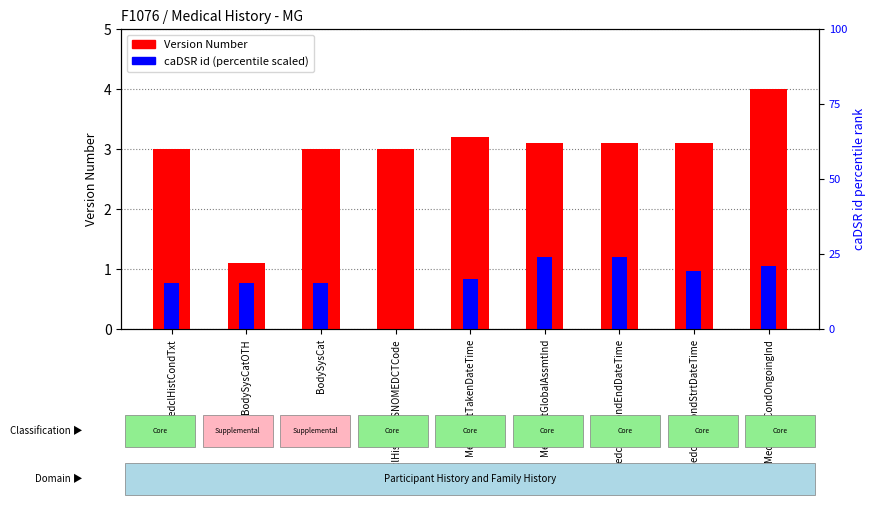

Reading left to right, transcribe all the data shown in this chart.

Version Number: MedclHistCondTxt=3.0	BodySysCatOTH=1.1	BodySysCat=3.0	MedclHistCondSNOMEDCTCode=3.0	MedclHistTakenDateTime=3.2	MedclHistGlobalAssmtInd=3.1	MedclHistCondEndDateTime=3.1	MedclHistCondStrtDateTime=3.1	MedclHistCondOngoingInd=4.0
caDSR id (scaled): MedclHistCondTxt=0.8	BodySysCatOTH=0.8	BodySysCat=0.8	MedclHistCondSNOMEDCTCode=0.0	MedclHistTakenDateTime=0.8	MedclHistGlobalAssmtInd=1.2	MedclHistCondEndDateTime=1.2	MedclHistCondStrtDateTime=1.0	MedclHistCondOngoingInd=1.0